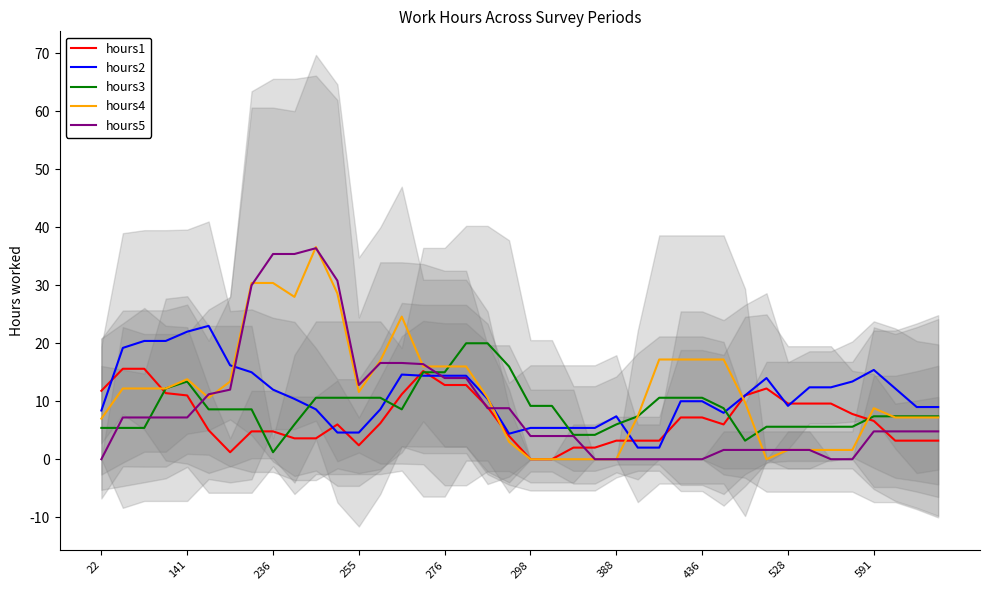

What is the lowest value of the hours2 series?

2.0